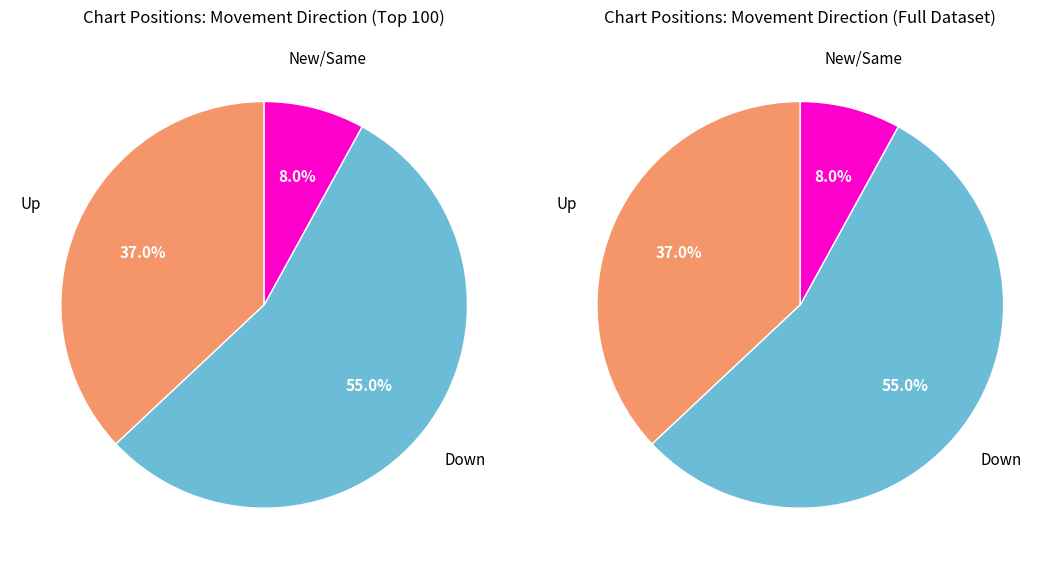

Is the sum of up and down greater than half?

Yes